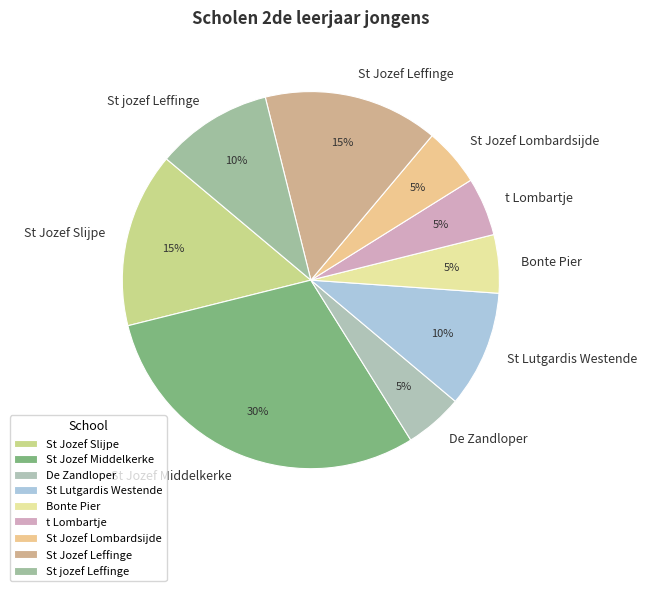

Do St Jozef Slijpe and Bonte Pier together represent more than half of the pie?

No